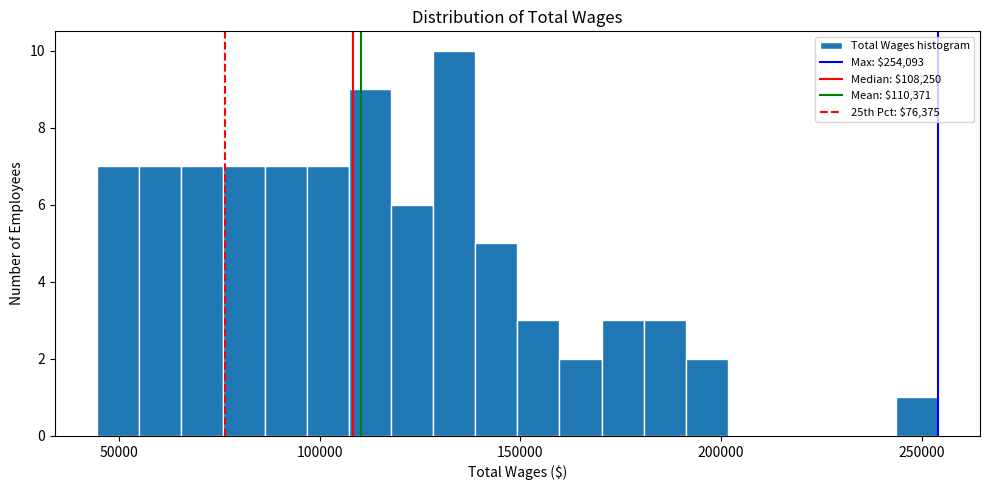

Around what value on the x-axis is the tallest bar? Give the approximate position of its centre, as read against the axis.

135000